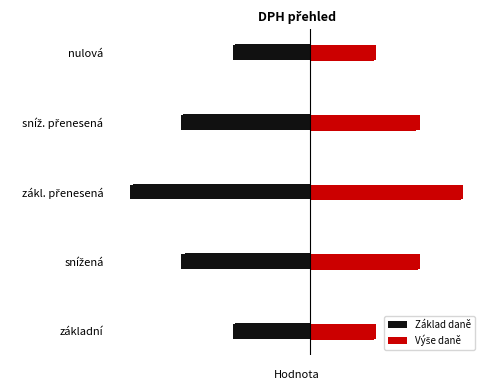

Between snížená and nulová, which series saw the biggest shift?

Základ daně